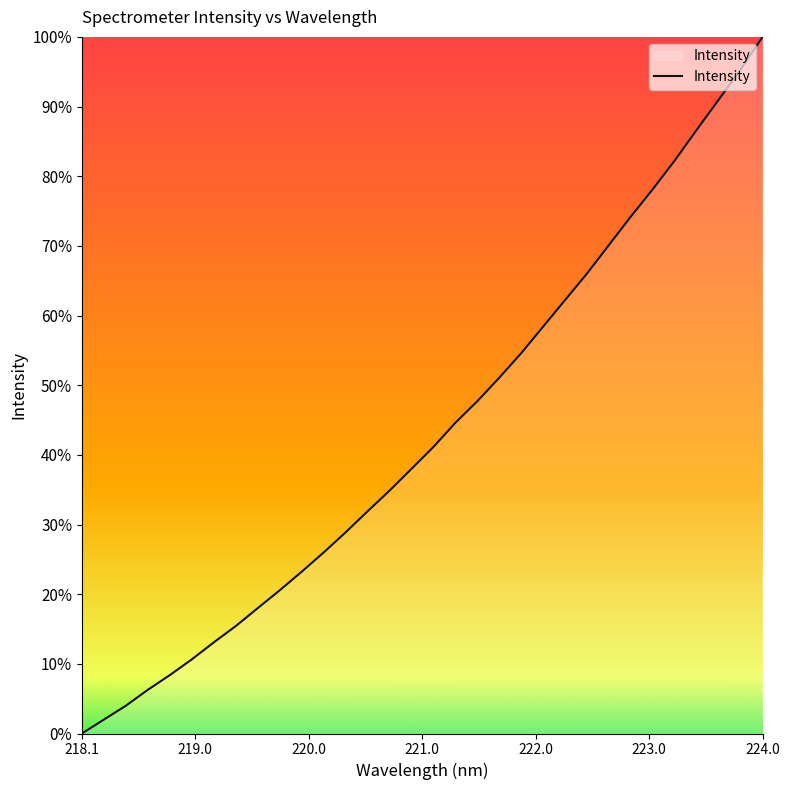

What is the difference between the maximum and minimum values?

100.0